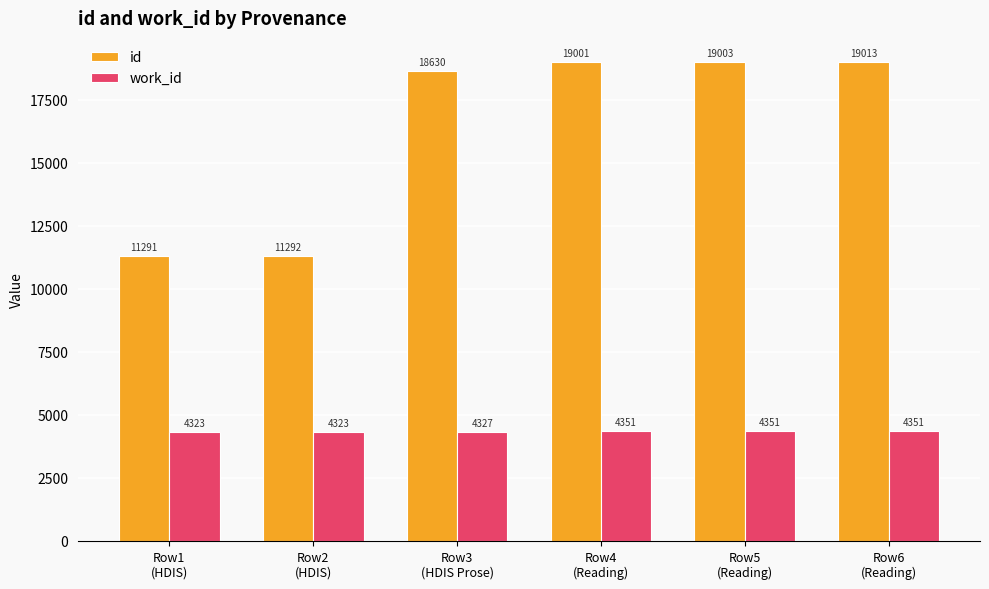

At which label is work_id closest to 4337?

Row3
(HDIS Prose)